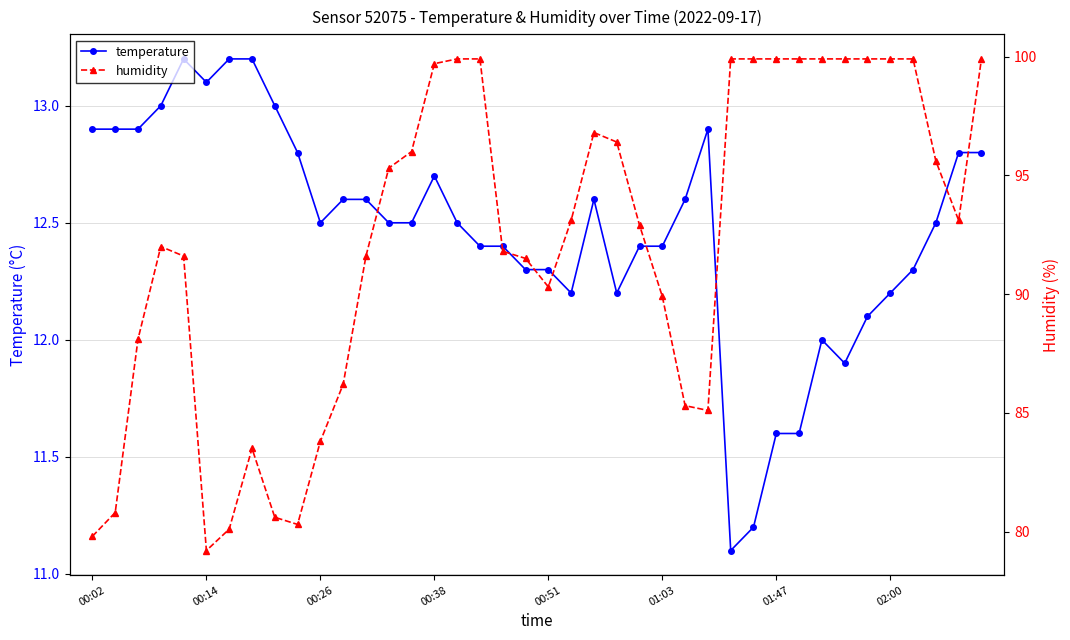

Reading left to right, transcribe all the data shown in this chart.

temperature: 12.9	12.9	12.9	13.0	13.2	13.1	13.2	13.2	13.0	12.8	12.5	12.6	12.6	12.5	12.5	12.7	12.5	12.4	12.4	12.3	12.3	12.2	12.6	12.2	12.4	12.4	12.6	12.9	11.1	11.2	11.6	11.6	12.0	11.9	12.1	12.2	12.3	12.5	12.8	12.8
humidity: 79.8	80.8	88.1	92.0	91.6	79.2	80.1	83.5	80.6	80.3	83.8	86.2	91.6	95.3	96.0	99.7	99.9	99.9	91.8	91.5	90.3	93.1	96.8	96.4	92.9	89.9	85.3	85.1	99.9	99.9	99.9	99.9	99.9	99.9	99.9	99.9	99.9	95.6	93.1	99.9